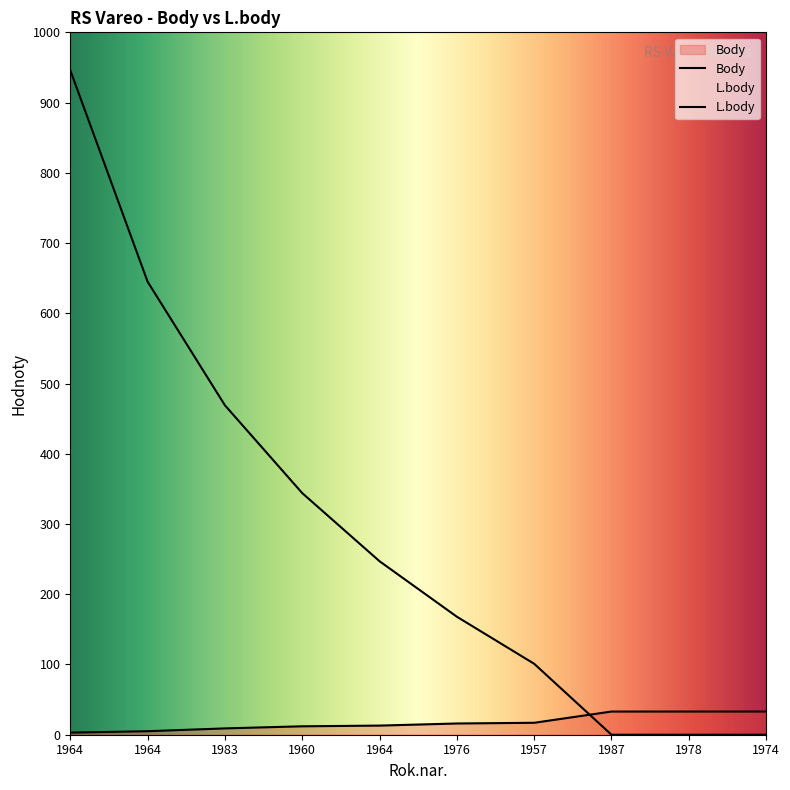

List the labels in order of L.body value, smallest first.

1987, 1978, 1974, 1957, 1976, 1964, 1960, 1983, 1964, 1964